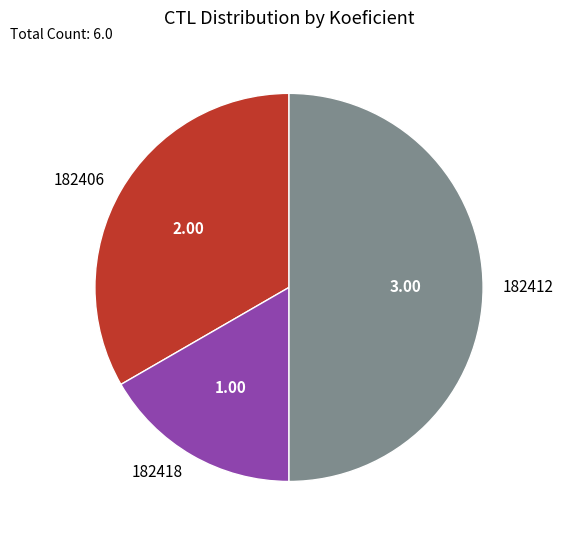

Which slice is the smallest?

182418